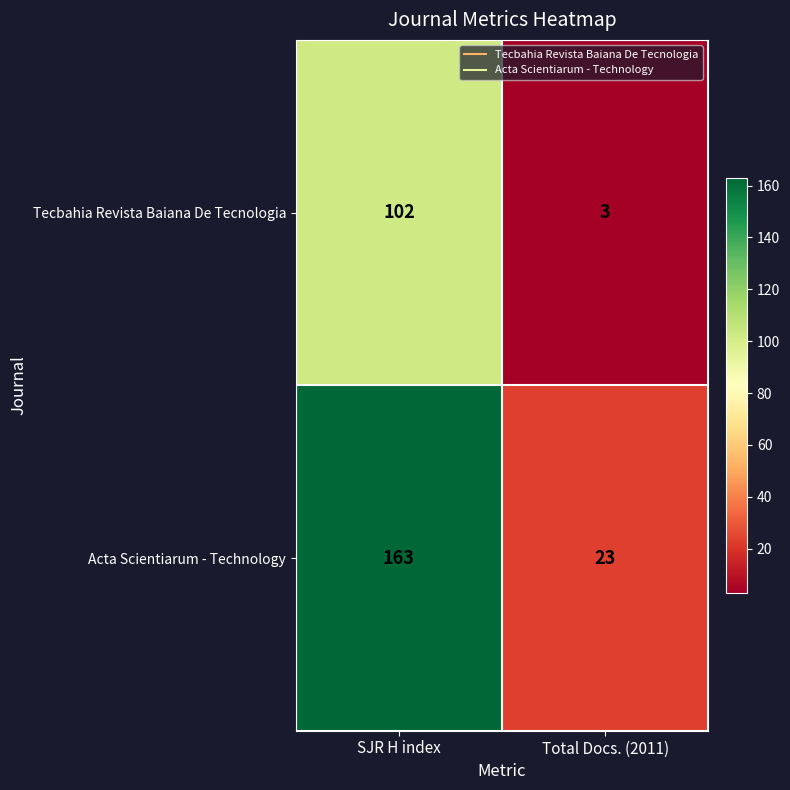

Between SJR H index and Total Docs. (2011), which series saw the biggest shift?

Acta Scientiarum - Technology